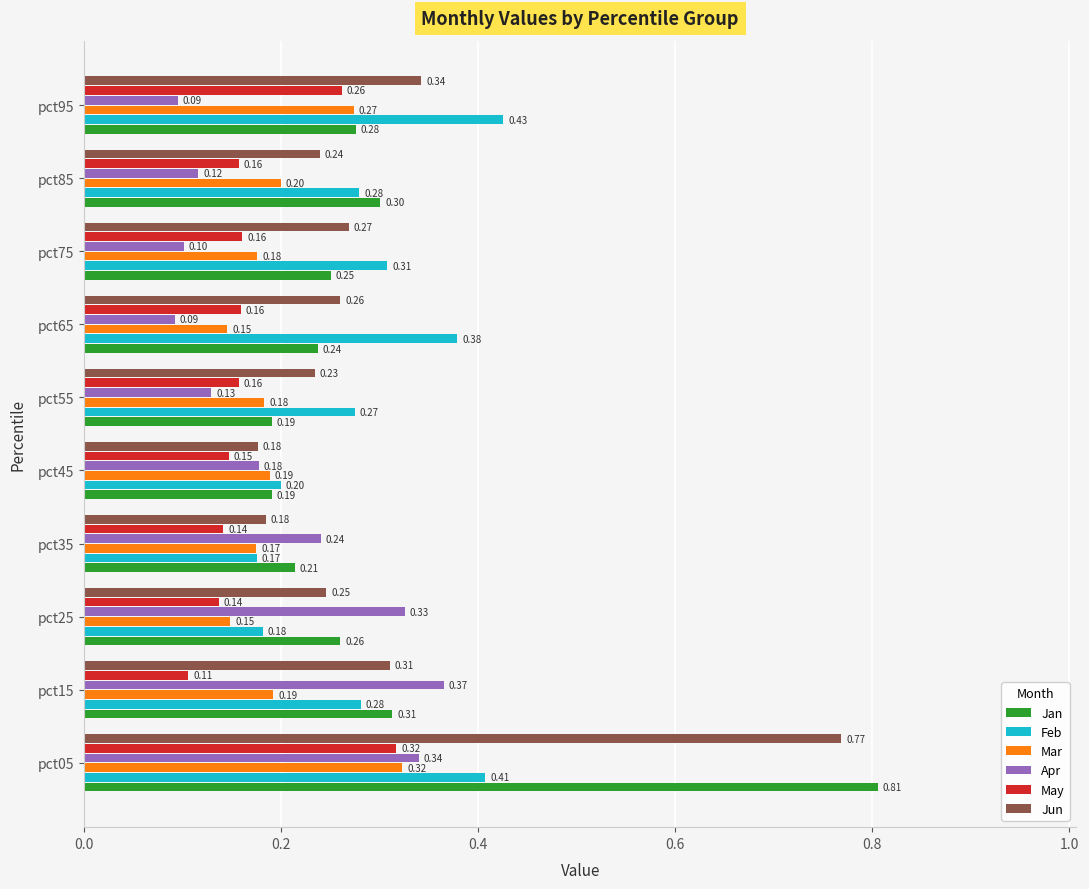

What is the difference between the maximum and minimum values in the Mar series?

0.2